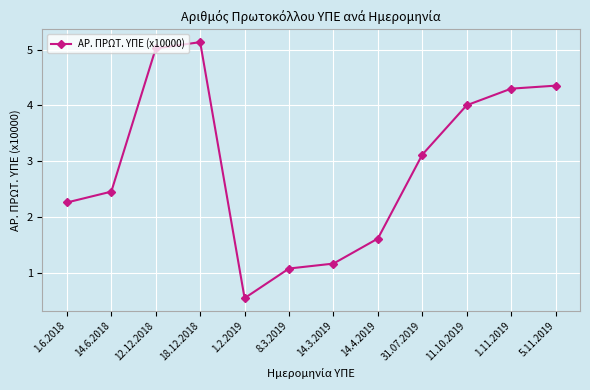

What is the ratio of the value at 1.2.2019 to the value at 8.3.2019?

0.5